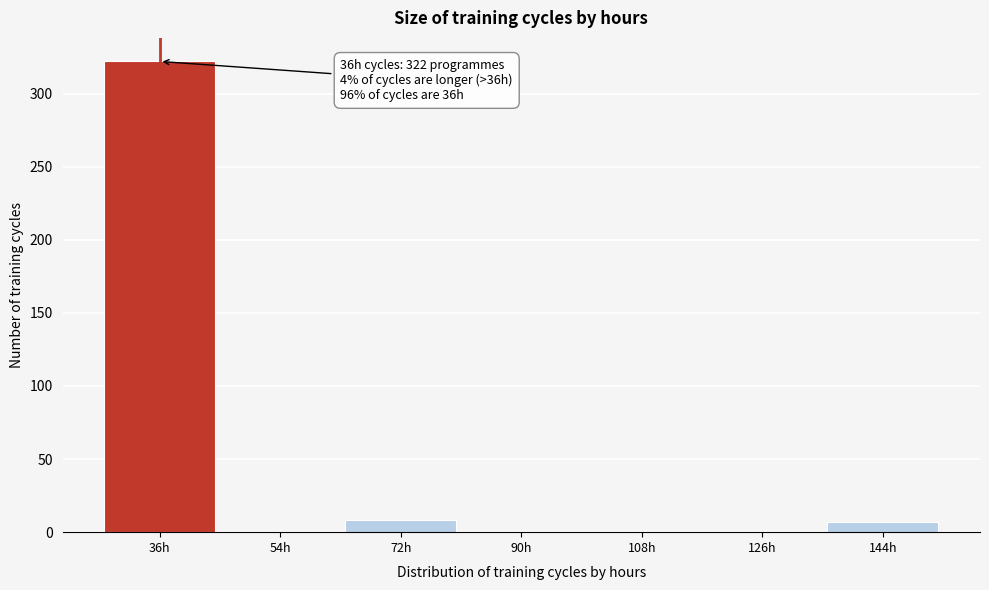

Between 108h and 36h, which is larger?

36h